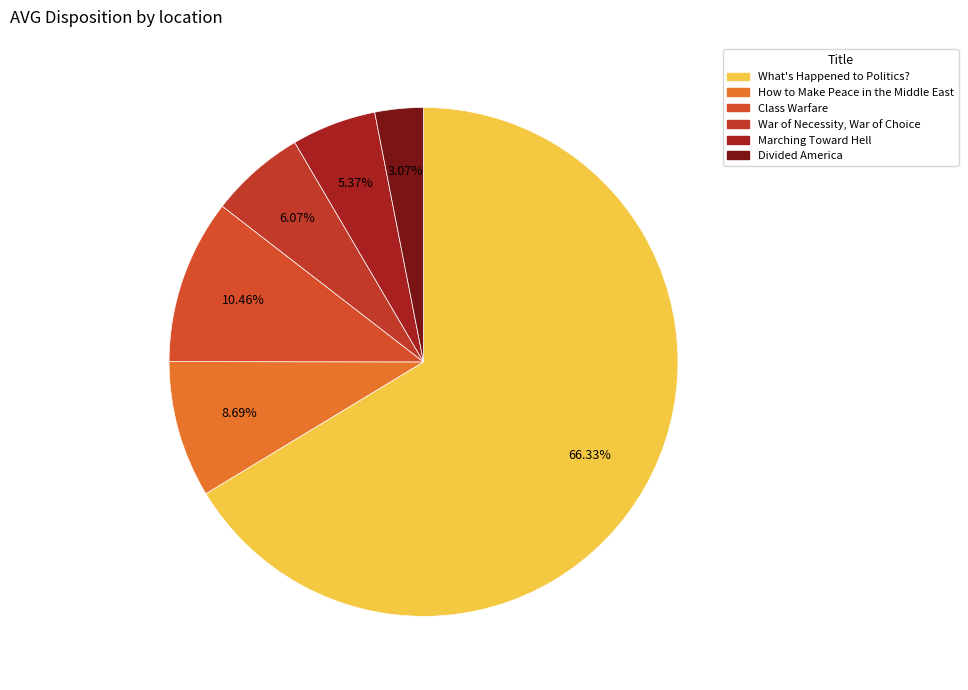

How many segments does this pie chart have?

6